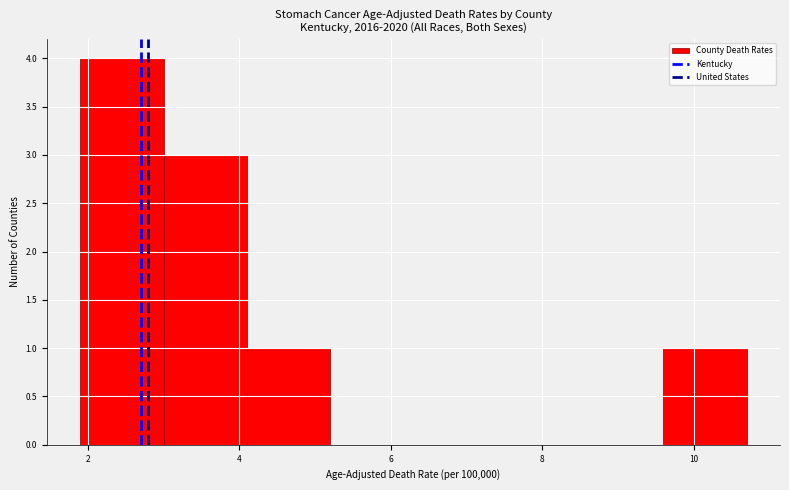

Reading left to right, list every bar in this chart as the range it spans on the x-axis followed by its height. Neither the bar edges nor the heights are printed on the chart, so give them approximately, as read against the axes.

1.9 to 3.0: 4
3.0 to 4.1: 3
4.1 to 5.2: 1
5.2 to 6.3: 0
6.3 to 7.4: 0
7.4 to 8.5: 0
8.5 to 9.6: 0
9.6 to 10.7: 1